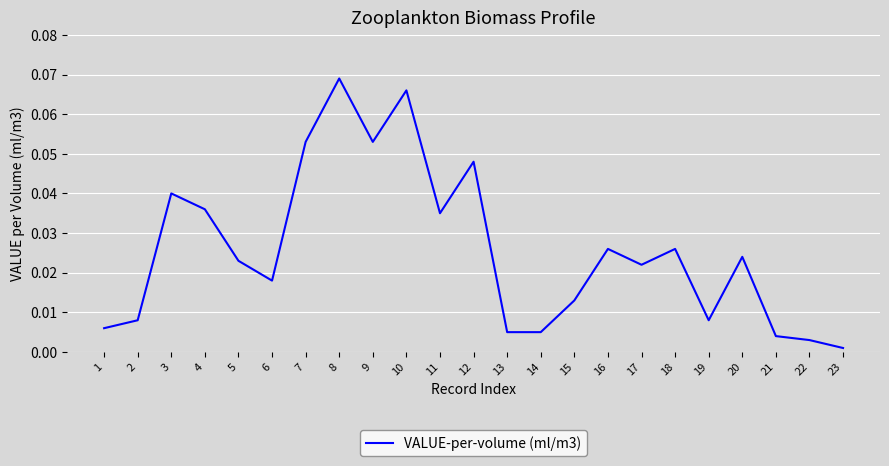

The chart shows a value of 0.0 at 7. True or false?

False